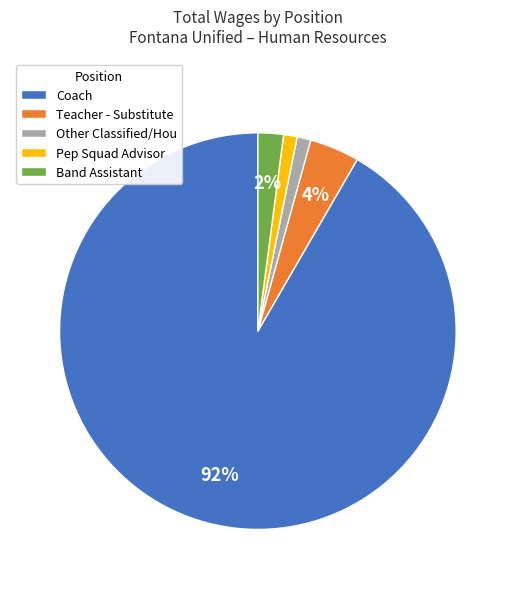

Is it true that Other Classified/Hou is 1% of the pie?

True